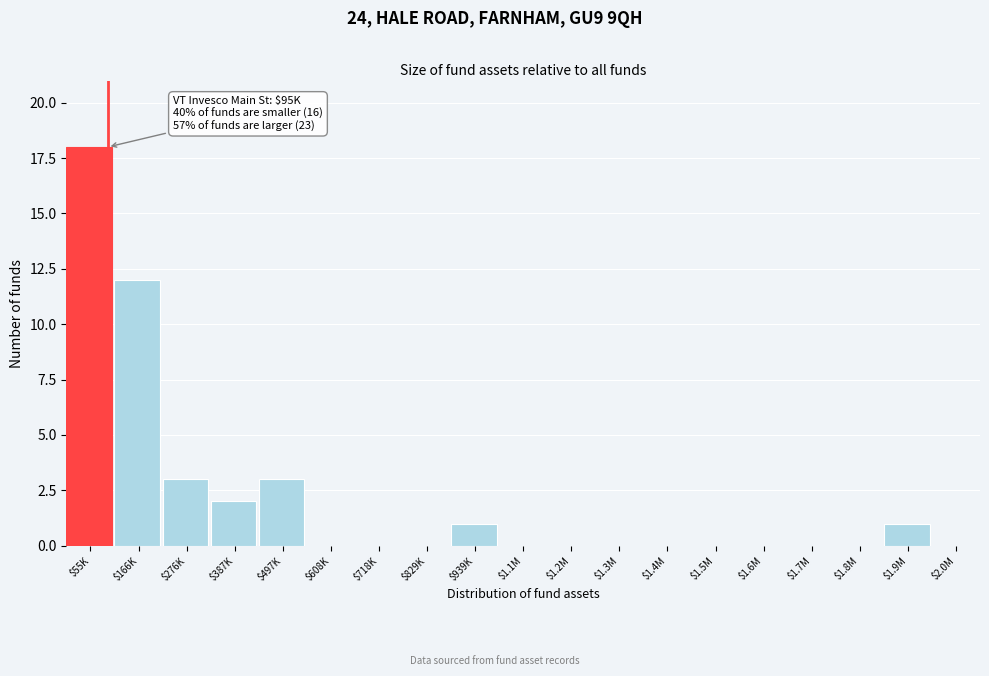

Is it true that the value at $1.6M is 0?

True